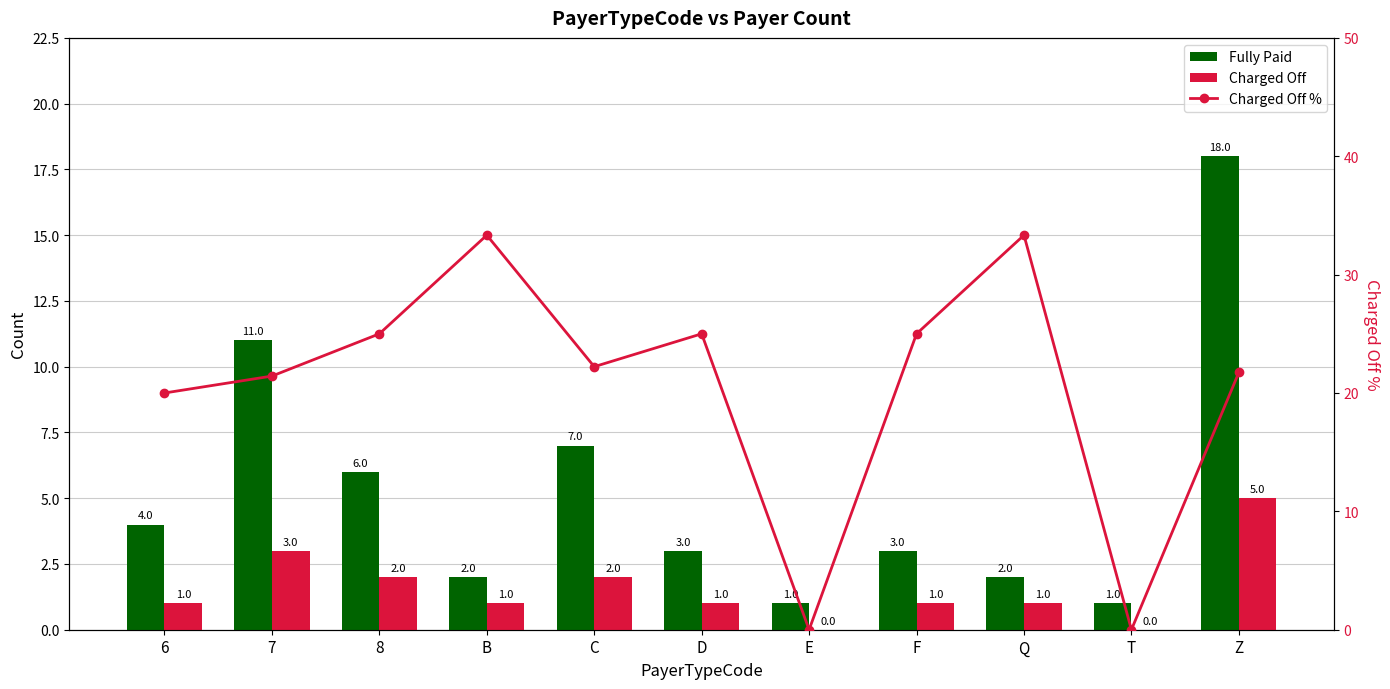

What is the difference between the second highest and second lowest values in the Fully Paid series?

10.0